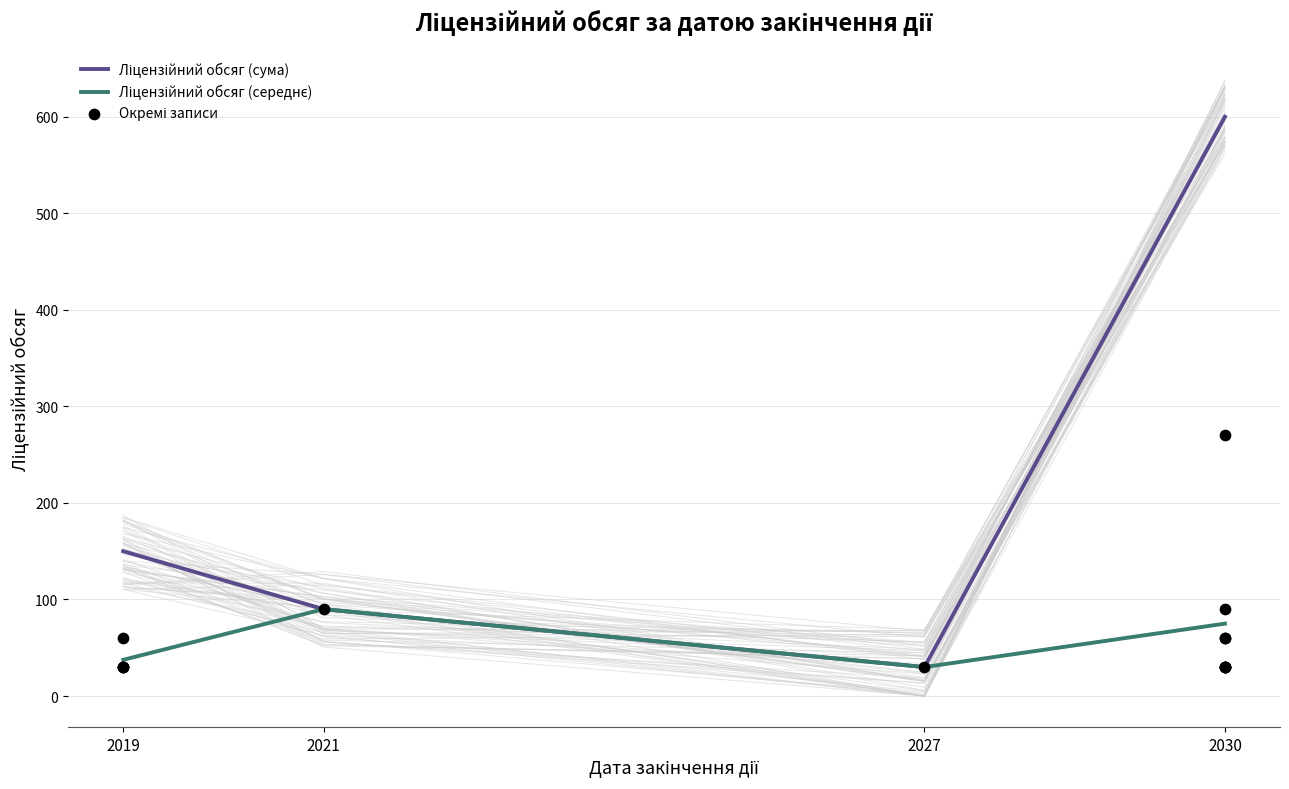

What is the ratio of the value at 2030 to the value at 2030?

1.0